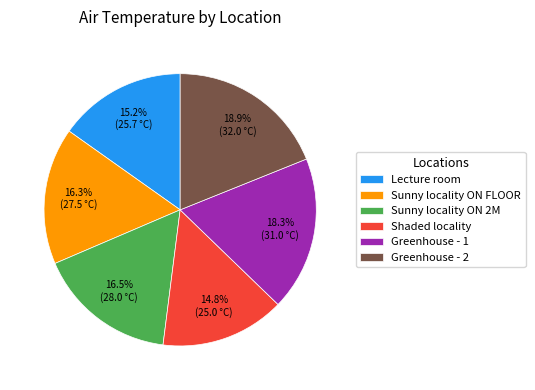

The Shaded locality slice represents 15% of the pie. True or false?

True